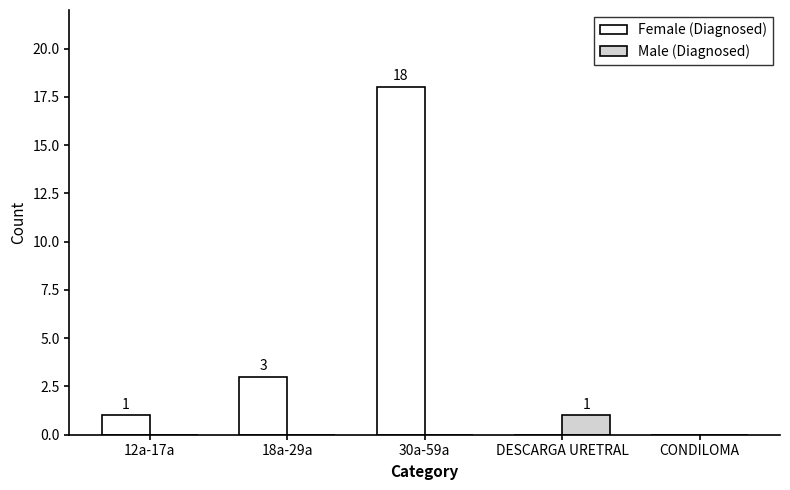

Is the value of Female (Diagnosed) at 18a-29a greater than the value of Male (Diagnosed) at 12a-17a?

Yes